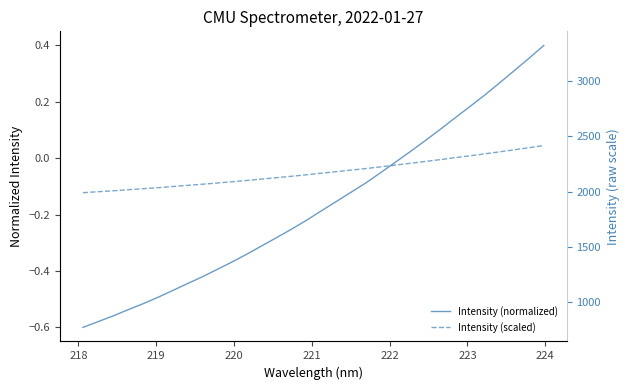

Reading right to left, extract all data points from this chart.

Intensity (normalized): 0.4	0.4	0.3	0.3	0.2	0.2	0.1	0.1	0.1	0.0	-0.0	-0.1	-0.1	-0.1	-0.2	-0.2	-0.2	-0.3	-0.3	-0.3	-0.3	-0.4	-0.4	-0.4	-0.4	-0.5	-0.5	-0.5	-0.5	-0.6	-0.6	-0.6
Intensity (scaled): 0.0	0.0	0.0	0.0	0.0	0.0	0.0	-0.0	-0.0	-0.0	-0.0	-0.0	-0.0	-0.0	-0.0	-0.1	-0.1	-0.1	-0.1	-0.1	-0.1	-0.1	-0.1	-0.1	-0.1	-0.1	-0.1	-0.1	-0.1	-0.1	-0.1	-0.1